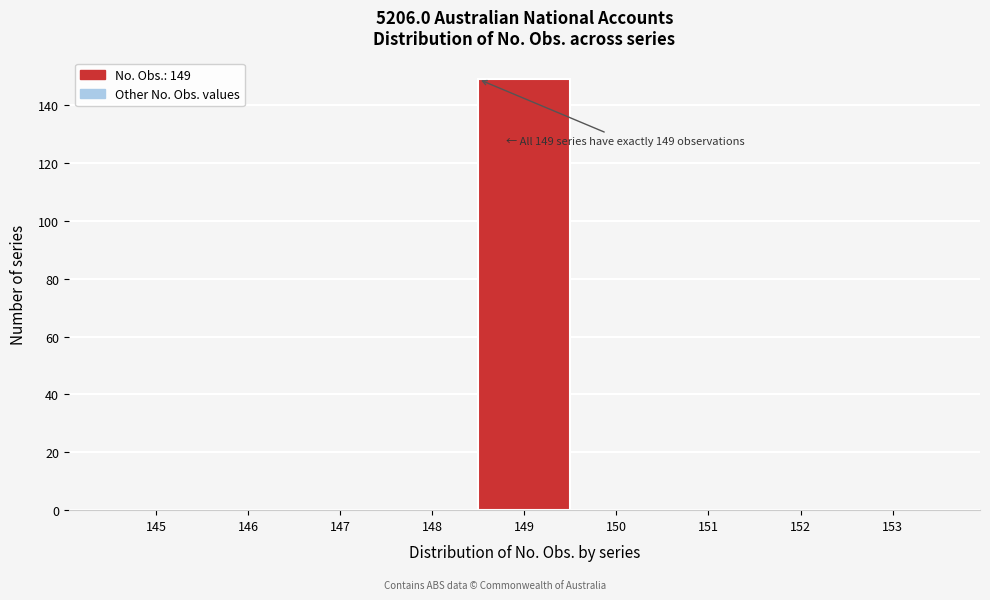

Reading left to right, extract all data points from this chart.

145=0	146=0	147=0	148=0	149=149	150=0	151=0	152=0	153=0